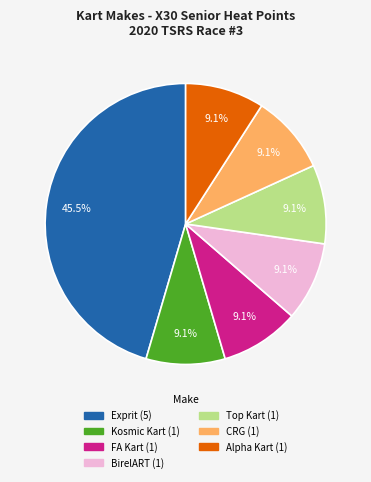

To the nearest percent, what is the combined percentage of CRG and BirelART?

18%